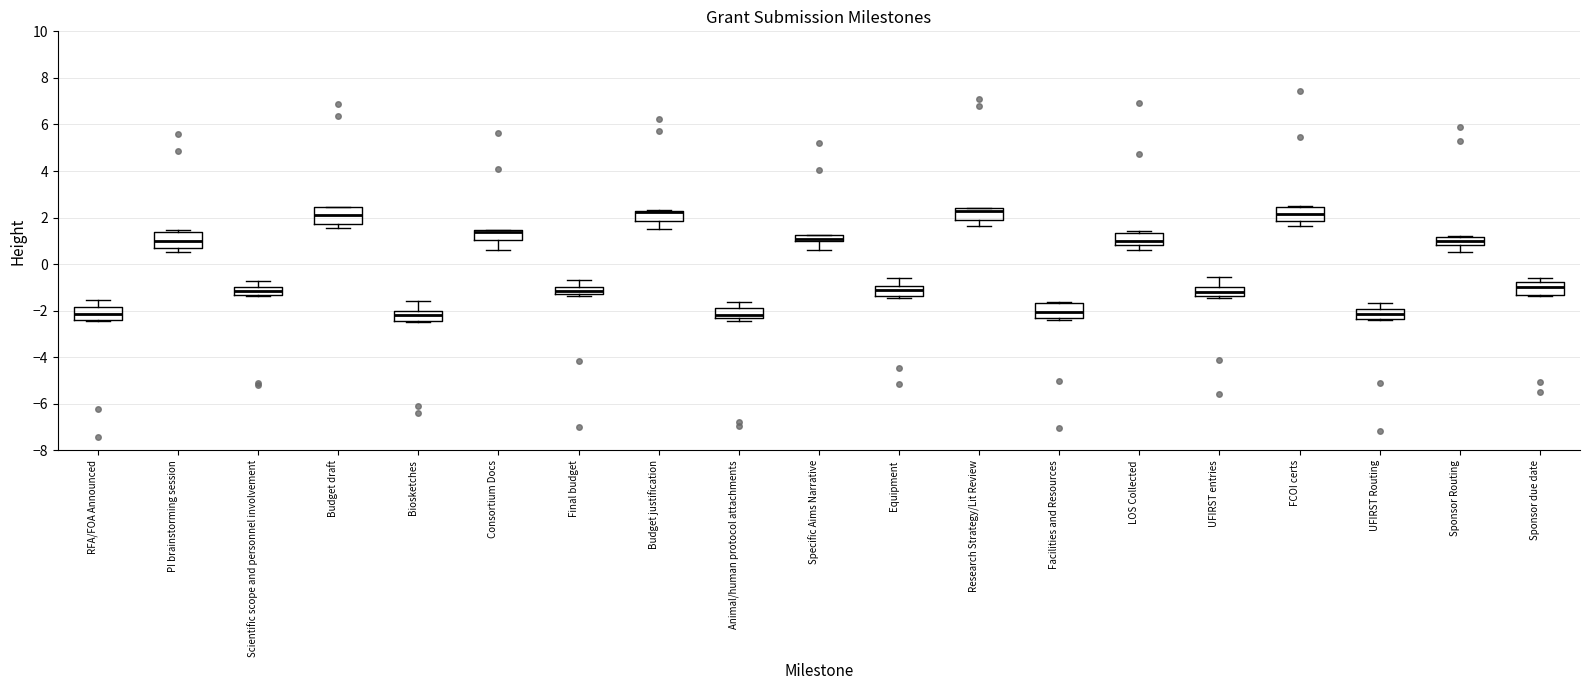

Where is the lower edge of the box for Sponsor Routing on the y-axis? The values are not printed on the chart, so give them approximately, as read against the axis.

0.8